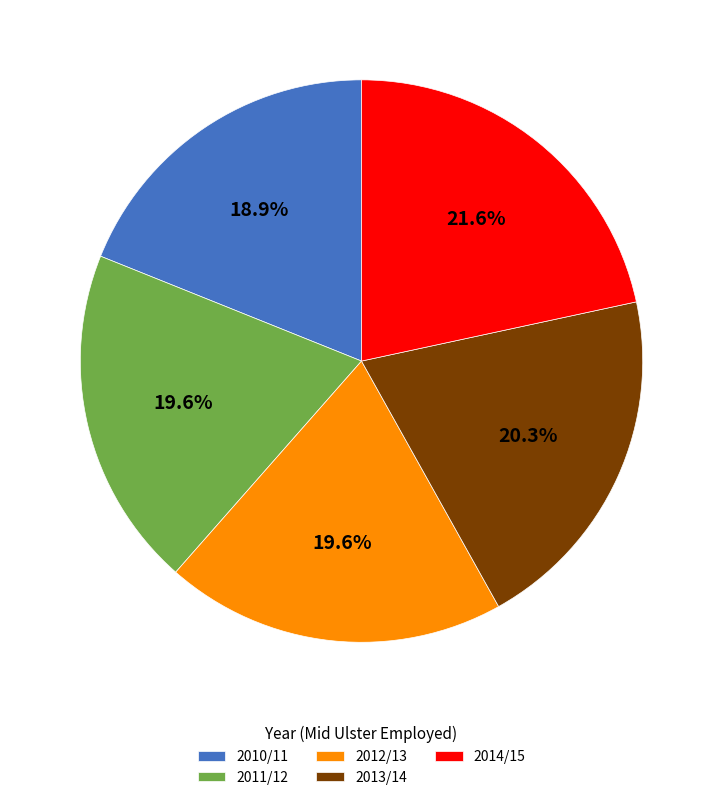

Which category has the biggest portion of the pie?

2014/15